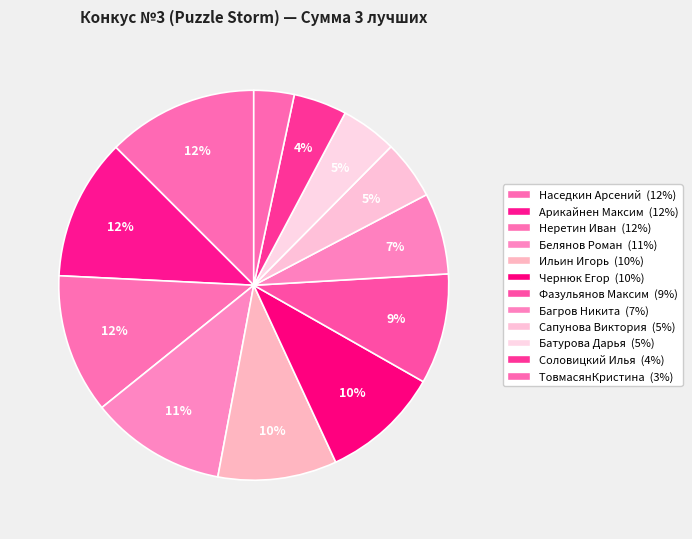

What percentage is the Фазульянов Максим slice, to the nearest percent?

9%